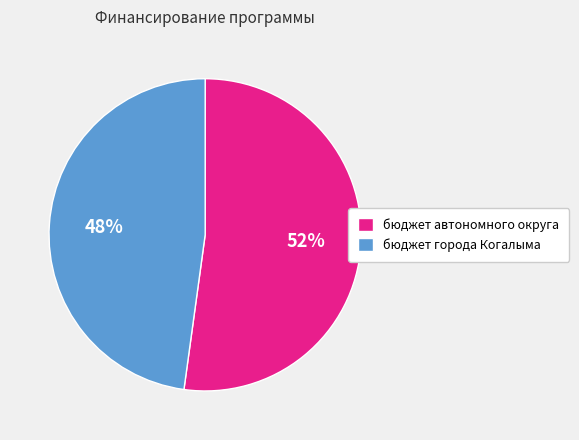

Approximately how many times larger is the value at бюджет автономного округа compared to бюджет города Когалыма?

1.1